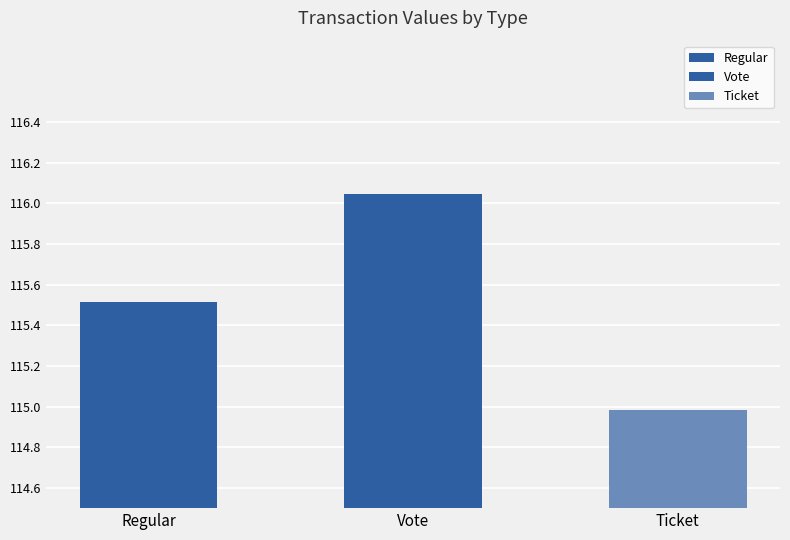

What is the value of the 2nd bar from the left?

116.0